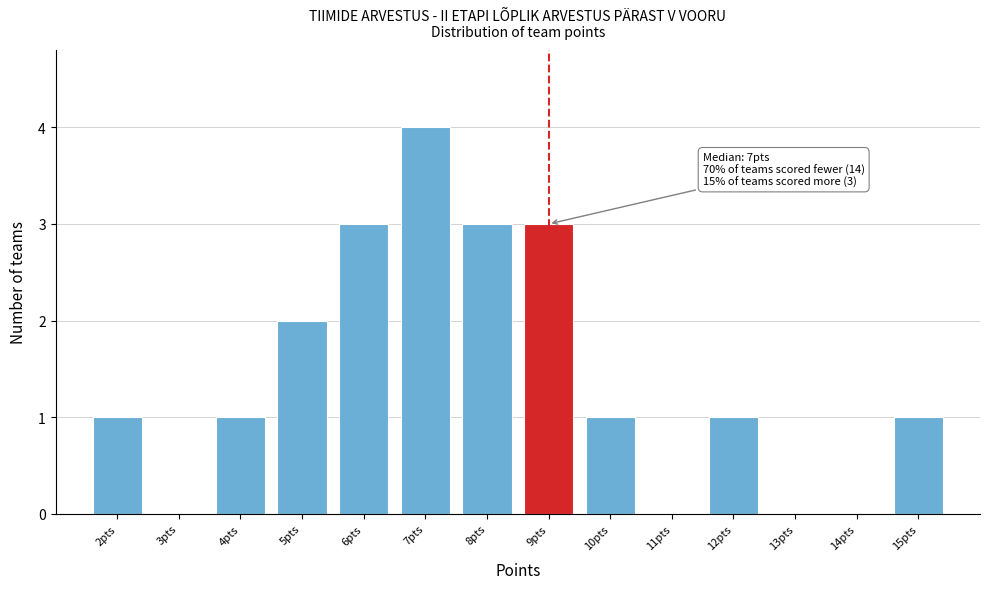

Over which range of the x-axis is the bar tallest?

6.5 to 7.5